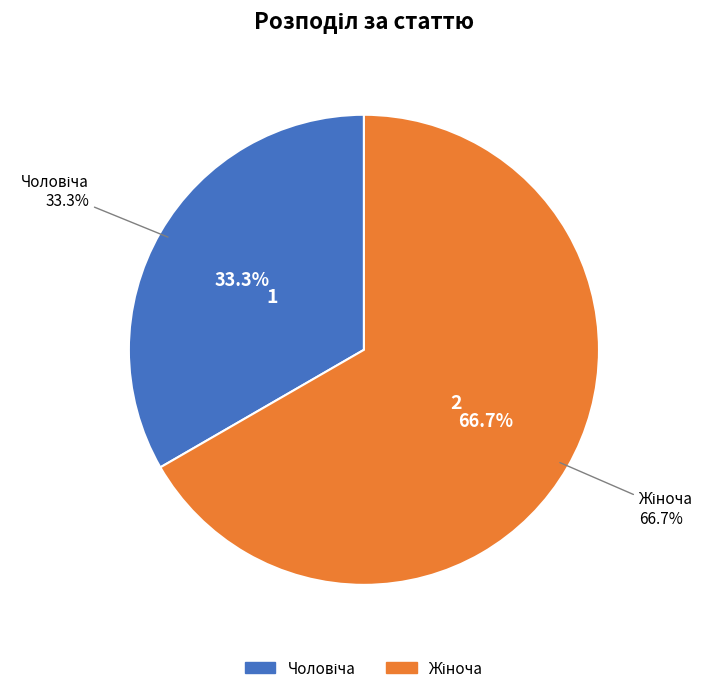

How many segments does this pie chart have?

2